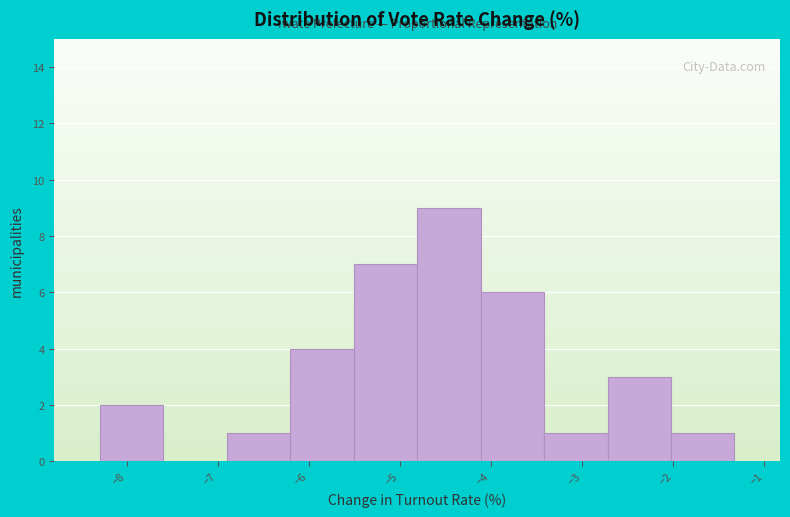

Reading left to right, list every bar in this chart as the range it spans on the x-axis followed by its height. Neither the bar edges nor the heights are printed on the chart, so give them approximately, as read against the axes.

-8.3 to -7.6: 2
-7.6 to -6.9: 0
-6.9 to -6.2: 1
-6.2 to -5.5: 4
-5.5 to -4.8: 7
-4.8 to -4.1: 9
-4.1 to -3.4: 6
-3.4 to -2.7: 1
-2.7 to -2.0: 3
-2.0 to -1.3: 1